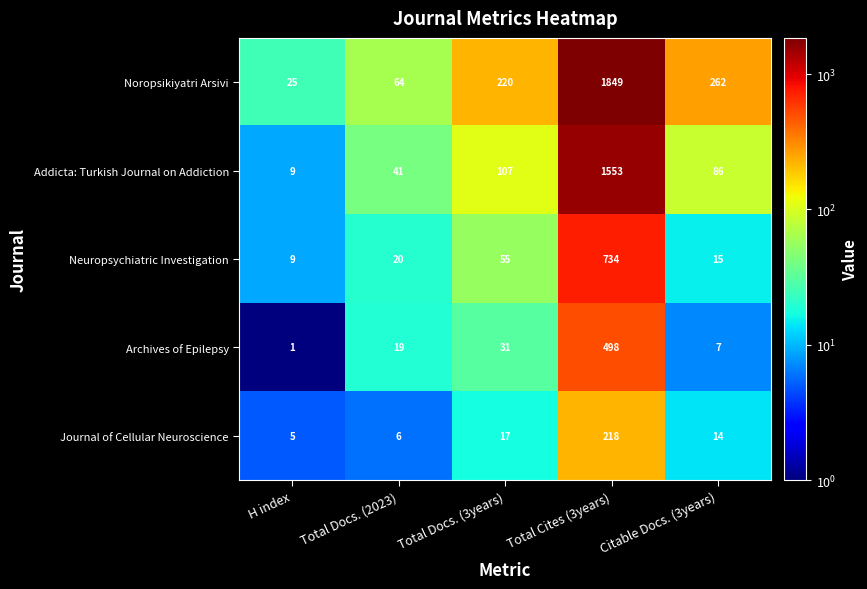

How many data points does each series have?

5